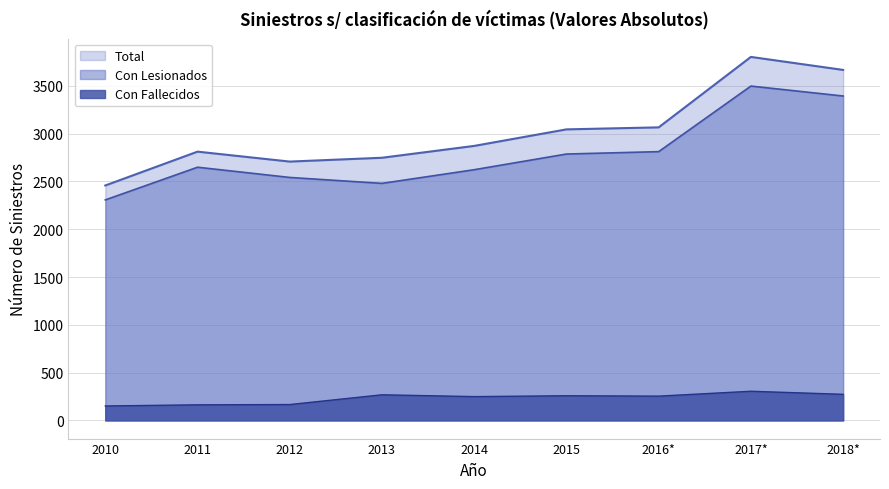

Does the chart display data point markers on the line(s)?

No